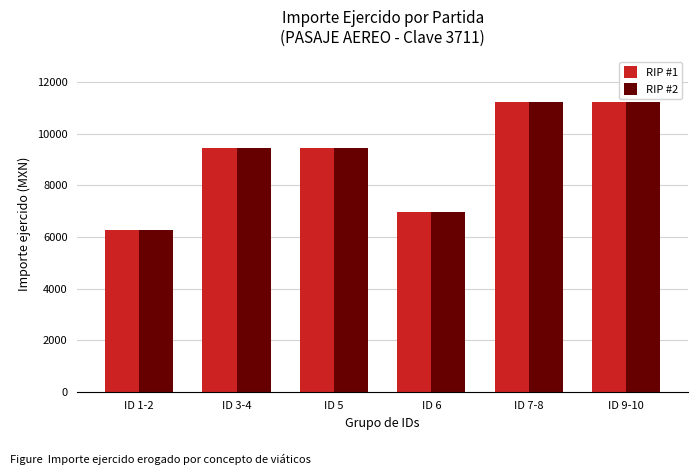

What is the label of the 1st bar from the right?

ID 9-10